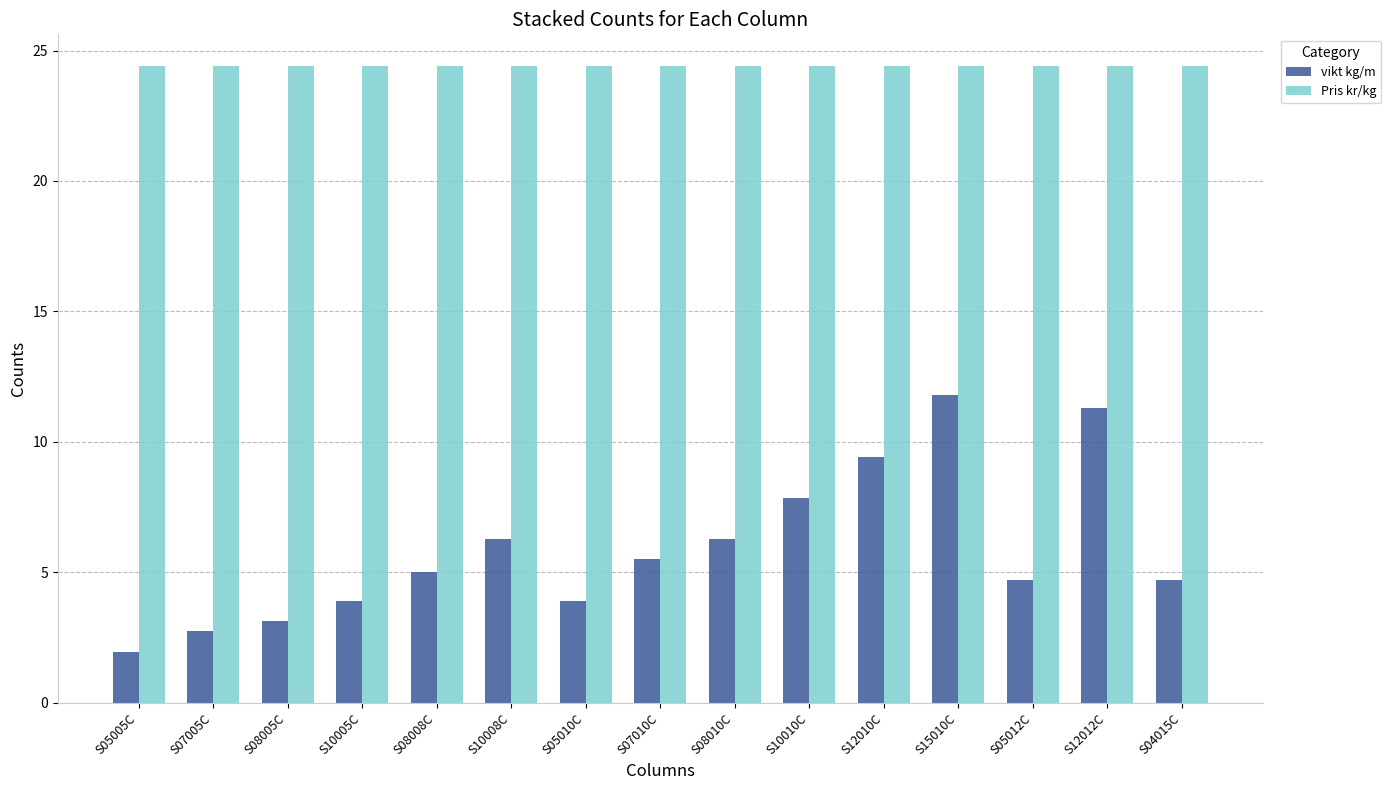

Where does the vikt kg/m series first go above 5?

S08008C